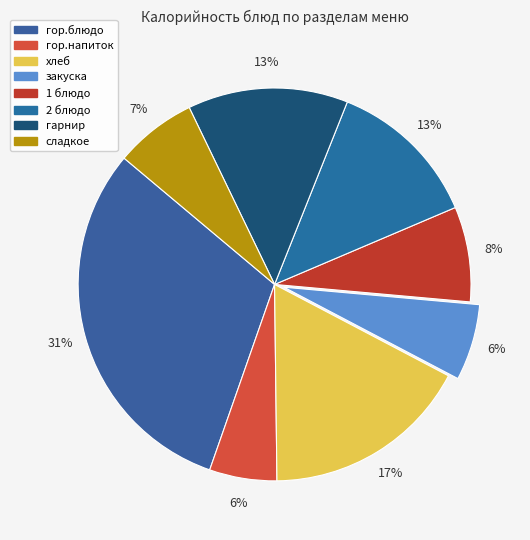

What percentage is the 1 блюдо slice, to the nearest percent?

8%